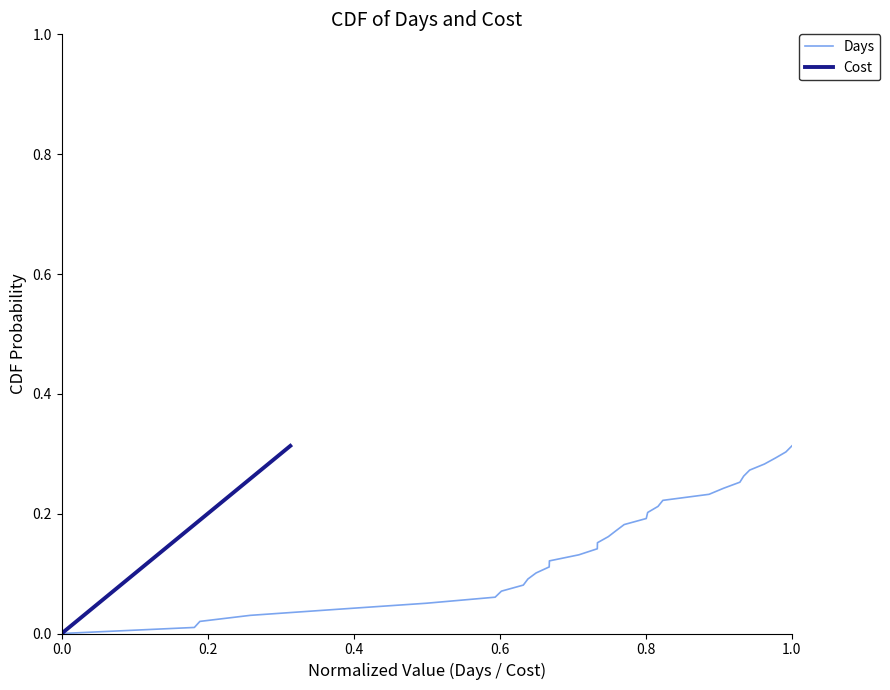

Which category has the highest value in the Days series?

1.0